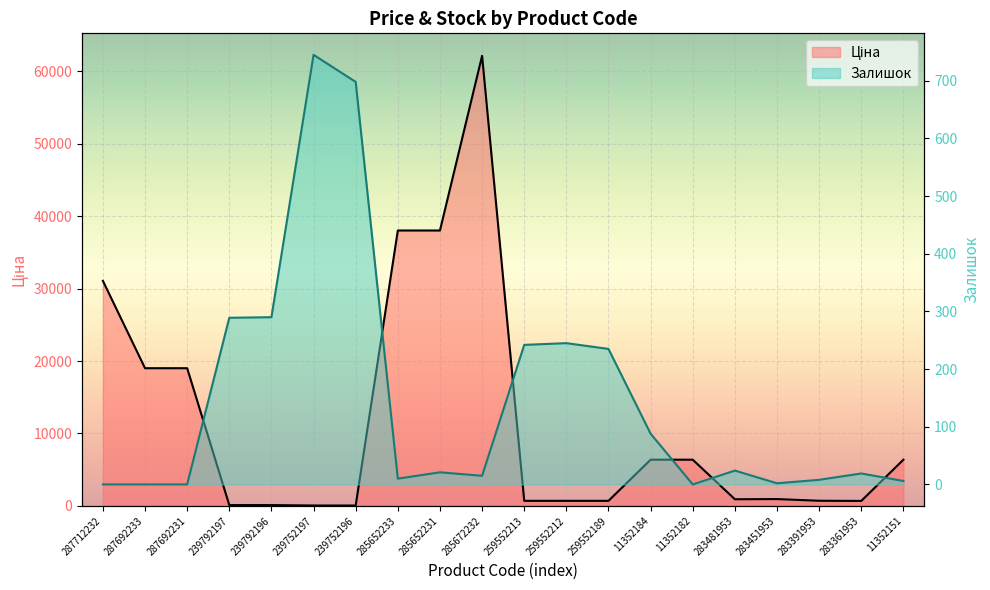

In Ціна, how many points are lower than both neighbors (excluding endpoints)?

2